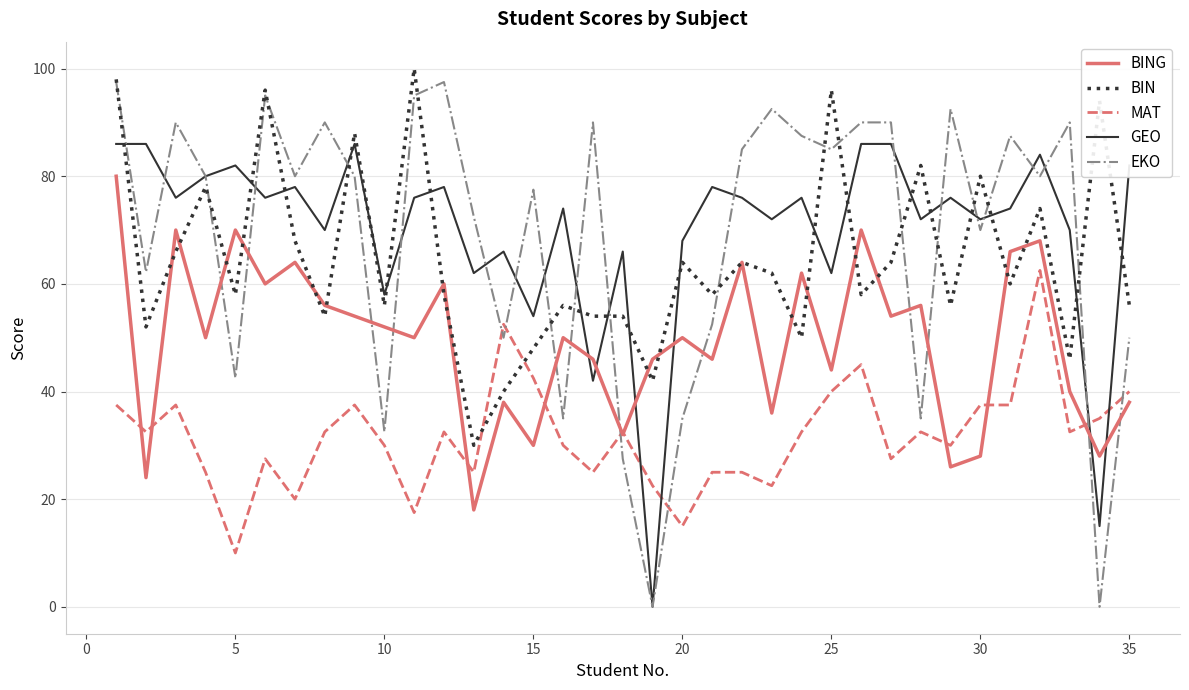

After their last crossing, which series has the higher values: MAT or EKO?

EKO